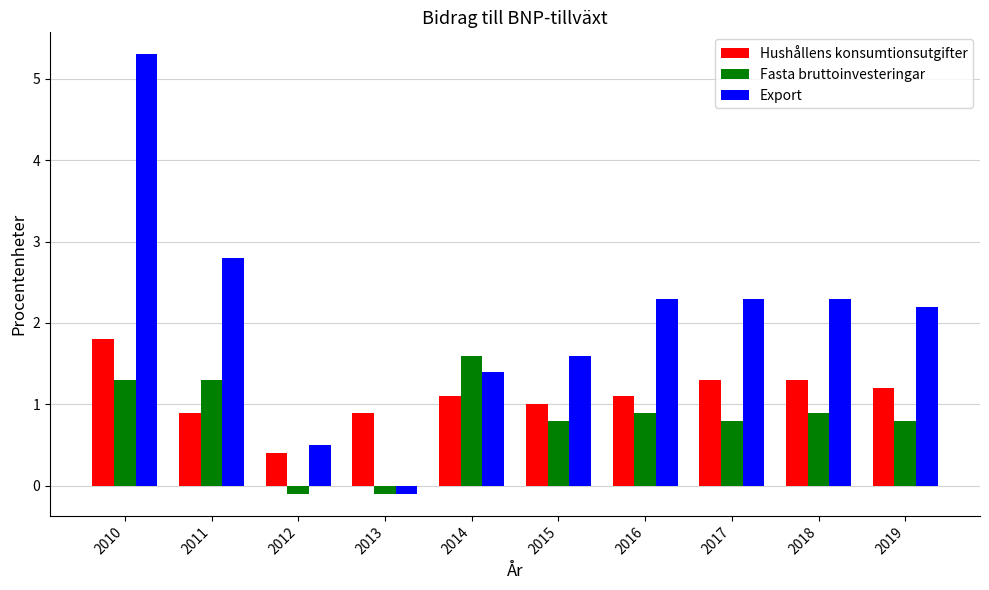

How many categories are shown in the chart?

10